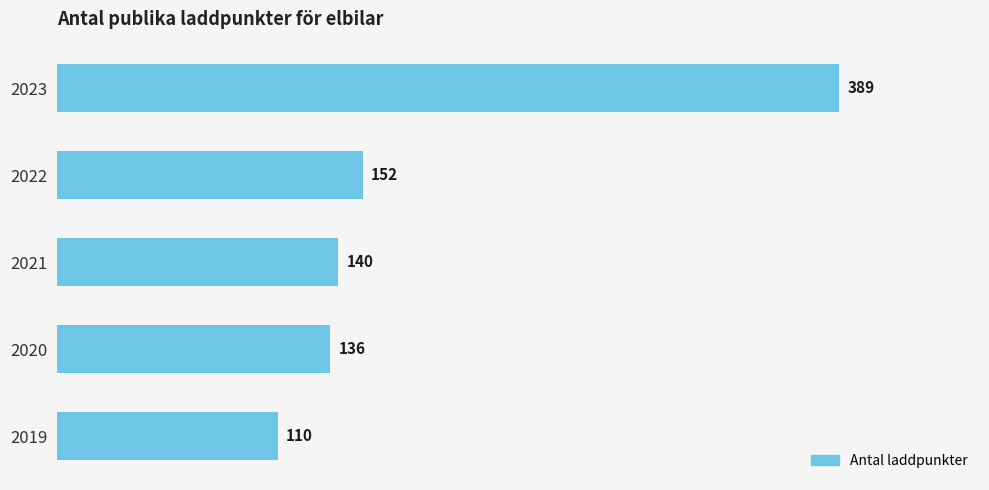

Between 2022 and 2023, which is larger?

2023